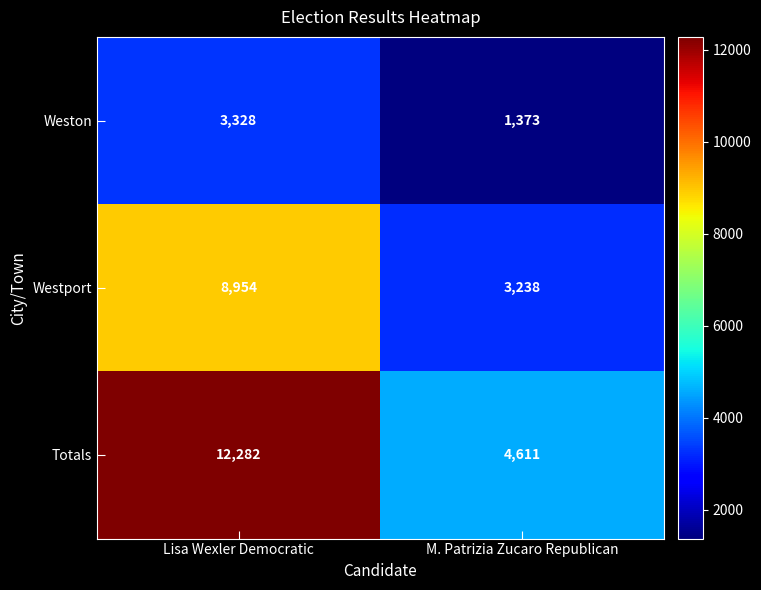

Which label corresponds to the smallest value in the chart?

M. Patrizia Zucaro Republican